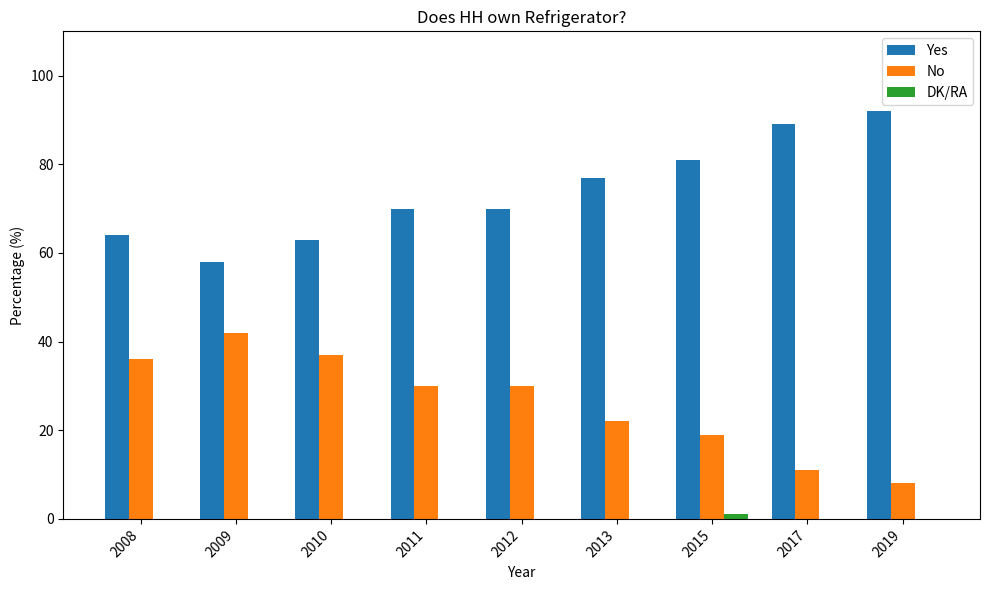

How many groups of bars are there?

9